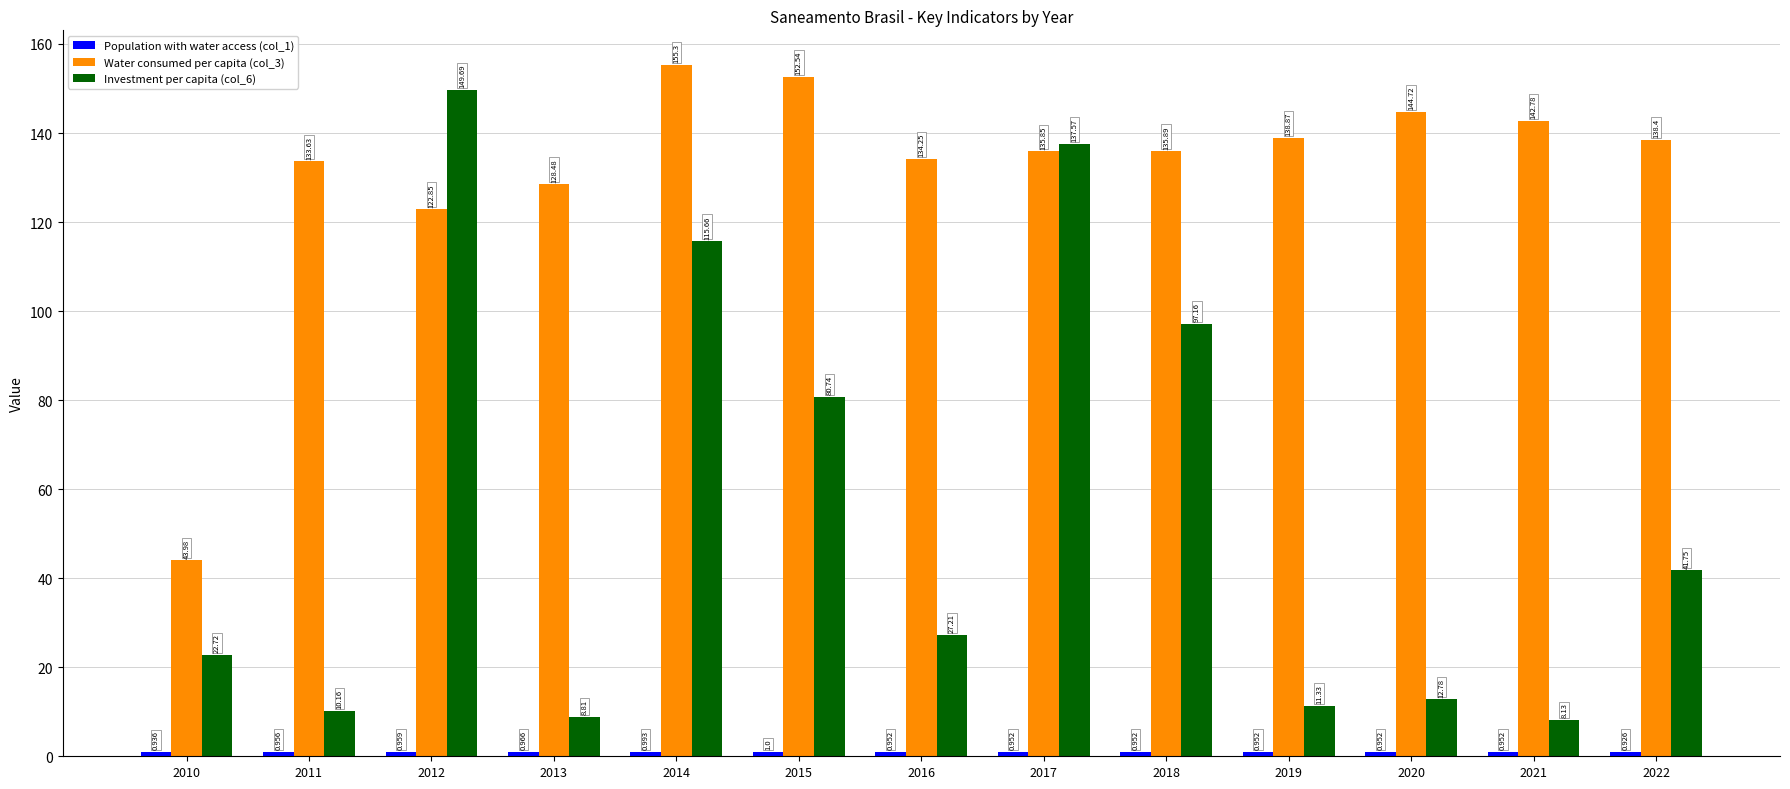

At which label does Investment per capita (col_6) first exceed 27?

2012